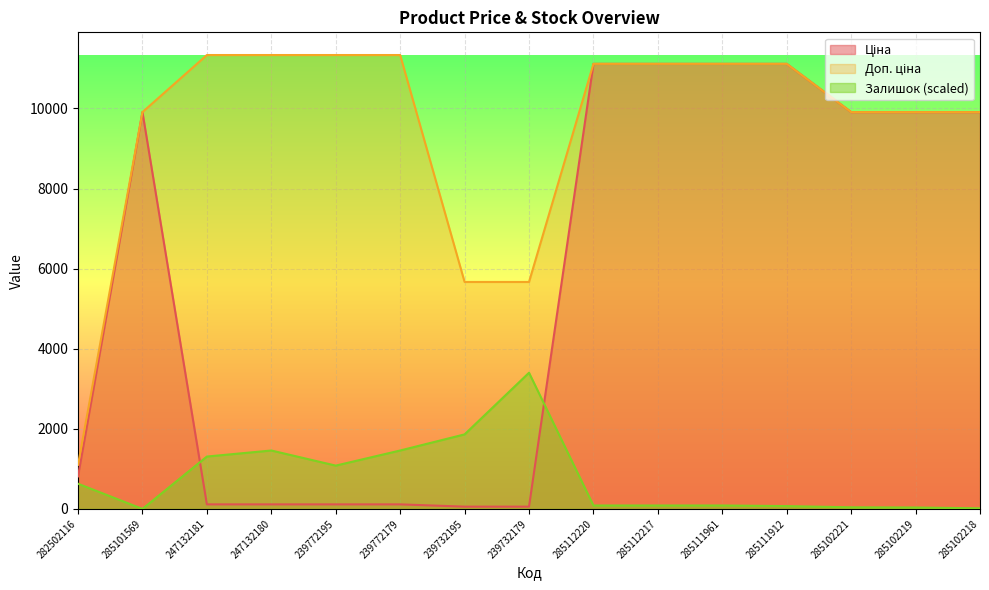

At which label does Ціна first exceed 9908?

285101569